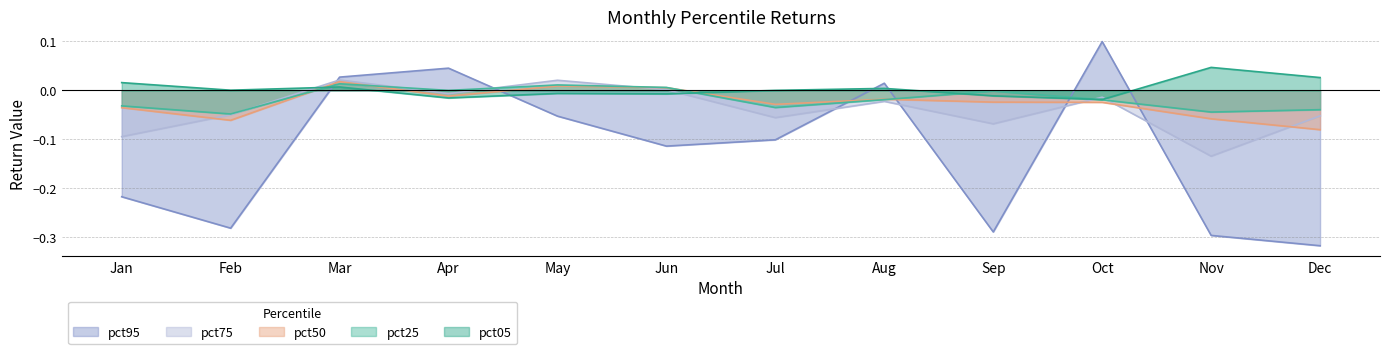

Where is the first local minimum for pct50?

Feb